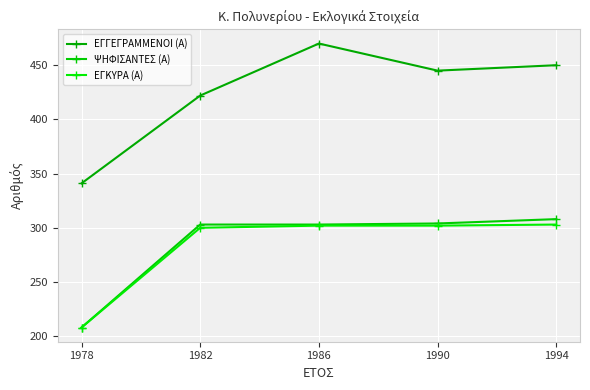

At which label does ΕΓΚΥΡΑ (Α) first exceed 302?

1994